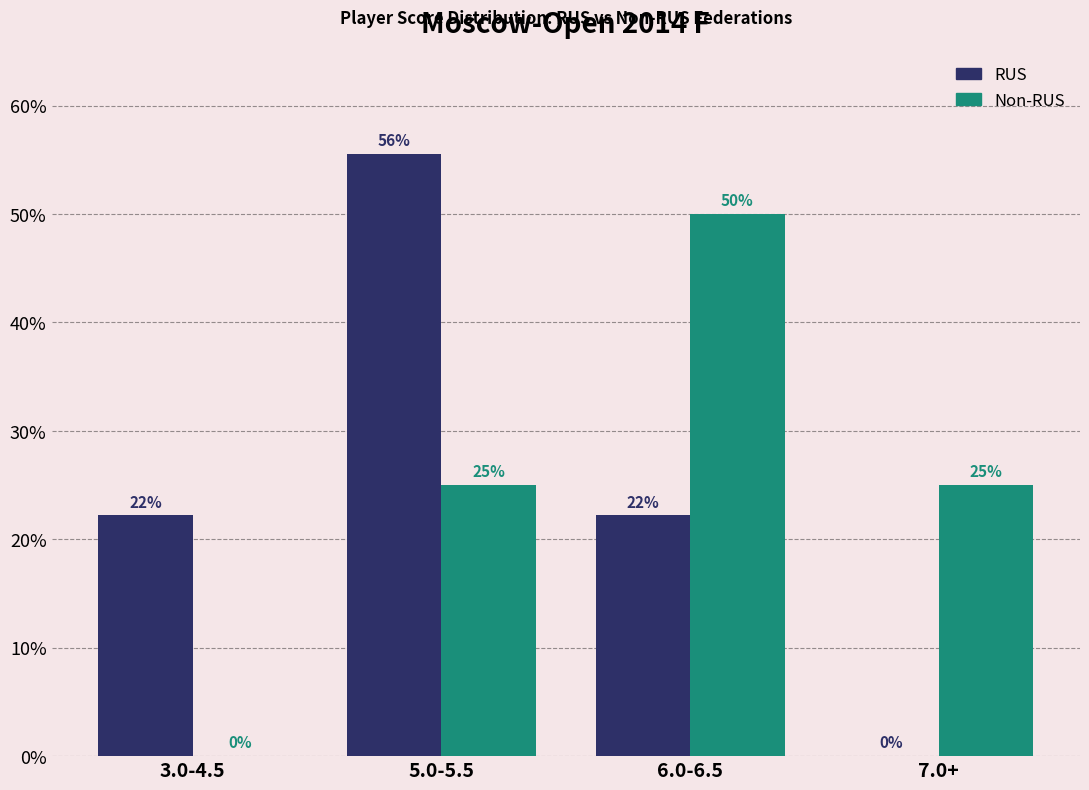

Count the Non-RUS values in the range 25 to 50.

3